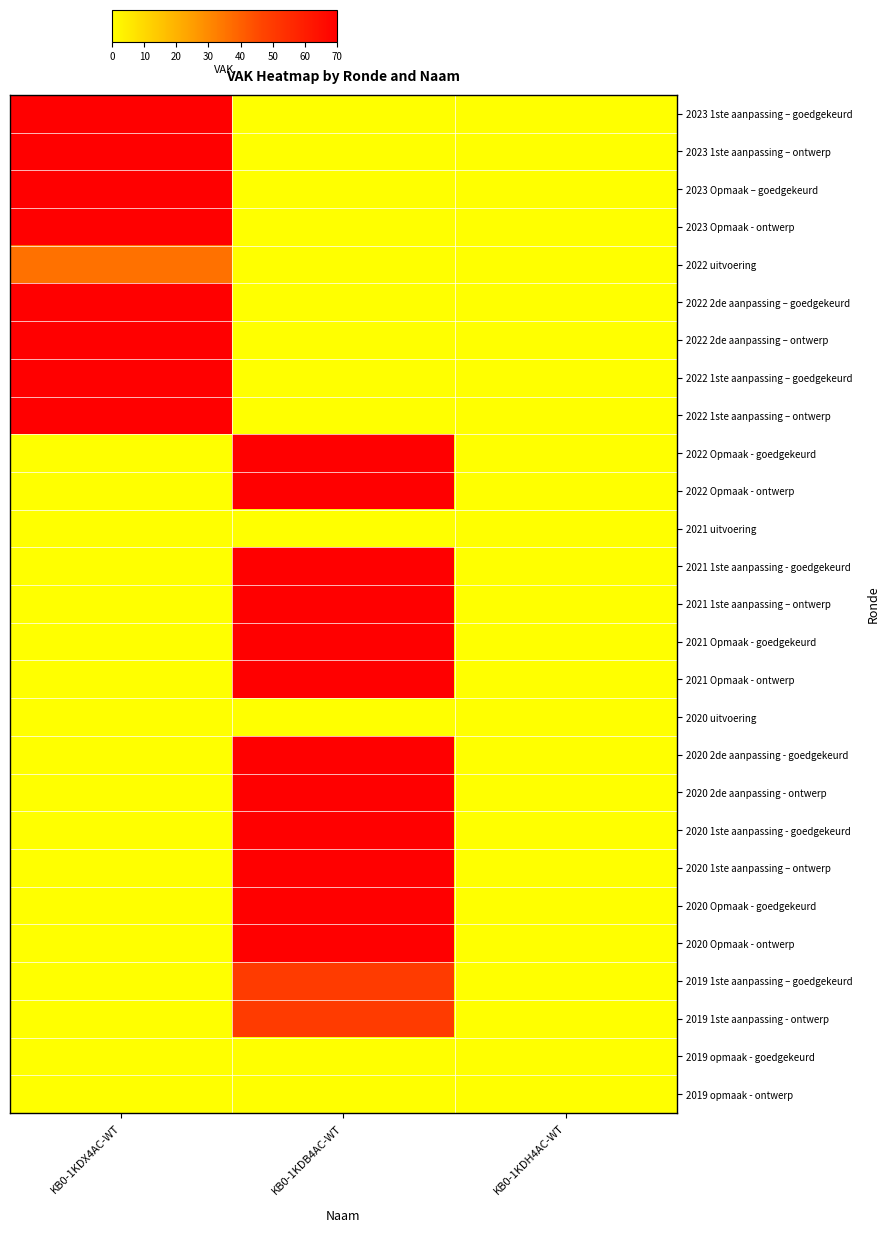

Reading left to right, what are all the values shown in this chart?

2023 1ste aanpassing – goedgekeurd: KB0-1KDX4AC-WT=70	KB0-1KDB4AC-WT=0	KB0-1KDH4AC-WT=0
2023 1ste aanpassing – ontwerp: KB0-1KDX4AC-WT=70	KB0-1KDB4AC-WT=0	KB0-1KDH4AC-WT=0
2023 Opmaak – goedgekeurd: KB0-1KDX4AC-WT=70	KB0-1KDB4AC-WT=0	KB0-1KDH4AC-WT=0
2023 Opmaak - ontwerp: KB0-1KDX4AC-WT=70	KB0-1KDB4AC-WT=0	KB0-1KDH4AC-WT=0
2022 uitvoering: KB0-1KDX4AC-WT=36	KB0-1KDB4AC-WT=0	KB0-1KDH4AC-WT=0
2022 2de aanpassing – goedgekeurd: KB0-1KDX4AC-WT=70	KB0-1KDB4AC-WT=0	KB0-1KDH4AC-WT=0
2022 2de aanpassing – ontwerp: KB0-1KDX4AC-WT=70	KB0-1KDB4AC-WT=0	KB0-1KDH4AC-WT=0
2022 1ste aanpassing – goedgekeurd: KB0-1KDX4AC-WT=70	KB0-1KDB4AC-WT=0	KB0-1KDH4AC-WT=0
2022 1ste aanpassing – ontwerp: KB0-1KDX4AC-WT=70	KB0-1KDB4AC-WT=0	KB0-1KDH4AC-WT=0
2022 Opmaak - goedgekeurd: KB0-1KDX4AC-WT=0	KB0-1KDB4AC-WT=70	KB0-1KDH4AC-WT=0
2022 Opmaak - ontwerp: KB0-1KDX4AC-WT=0	KB0-1KDB4AC-WT=70	KB0-1KDH4AC-WT=0
2021 uitvoering: KB0-1KDX4AC-WT=0	KB0-1KDB4AC-WT=0	KB0-1KDH4AC-WT=0
2021 1ste aanpassing - goedgekeurd: KB0-1KDX4AC-WT=0	KB0-1KDB4AC-WT=70	KB0-1KDH4AC-WT=0
2021 1ste aanpassing – ontwerp: KB0-1KDX4AC-WT=0	KB0-1KDB4AC-WT=70	KB0-1KDH4AC-WT=0
2021 Opmaak - goedgekeurd: KB0-1KDX4AC-WT=0	KB0-1KDB4AC-WT=70	KB0-1KDH4AC-WT=0
2021 Opmaak - ontwerp: KB0-1KDX4AC-WT=0	KB0-1KDB4AC-WT=70	KB0-1KDH4AC-WT=0
2020 uitvoering: KB0-1KDX4AC-WT=0	KB0-1KDB4AC-WT=0	KB0-1KDH4AC-WT=0
2020 2de aanpassing - goedgekeurd: KB0-1KDX4AC-WT=0	KB0-1KDB4AC-WT=70	KB0-1KDH4AC-WT=0
2020 2de aanpassing - ontwerp: KB0-1KDX4AC-WT=0	KB0-1KDB4AC-WT=70	KB0-1KDH4AC-WT=0
2020 1ste aanpassing - goedgekeurd: KB0-1KDX4AC-WT=0	KB0-1KDB4AC-WT=70	KB0-1KDH4AC-WT=0
2020 1ste aanpassing – ontwerp: KB0-1KDX4AC-WT=0	KB0-1KDB4AC-WT=70	KB0-1KDH4AC-WT=0
2020 Opmaak - goedgekeurd: KB0-1KDX4AC-WT=0	KB0-1KDB4AC-WT=70	KB0-1KDH4AC-WT=0
2020 Opmaak - ontwerp: KB0-1KDX4AC-WT=0	KB0-1KDB4AC-WT=70	KB0-1KDH4AC-WT=0
2019 1ste aanpassing – goedgekeurd: KB0-1KDX4AC-WT=0	KB0-1KDB4AC-WT=50	KB0-1KDH4AC-WT=0
2019 1ste aanpassing - ontwerp: KB0-1KDX4AC-WT=0	KB0-1KDB4AC-WT=50	KB0-1KDH4AC-WT=0
2019 opmaak - goedgekeurd: KB0-1KDX4AC-WT=0	KB0-1KDB4AC-WT=0	KB0-1KDH4AC-WT=0
2019 opmaak - ontwerp: KB0-1KDX4AC-WT=0	KB0-1KDB4AC-WT=0	KB0-1KDH4AC-WT=0